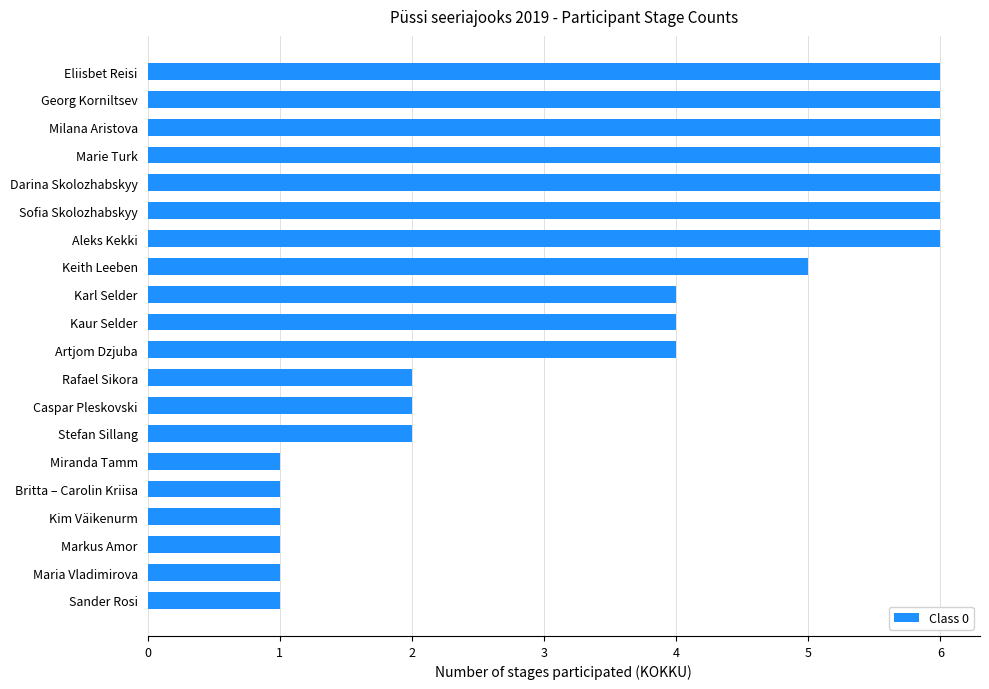

How many distinct data groups are displayed?

1